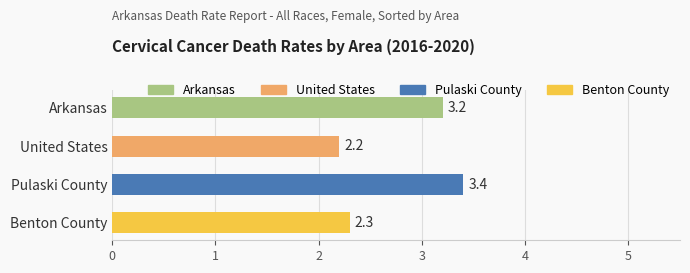

What is the maximum value shown in the chart?

3.4